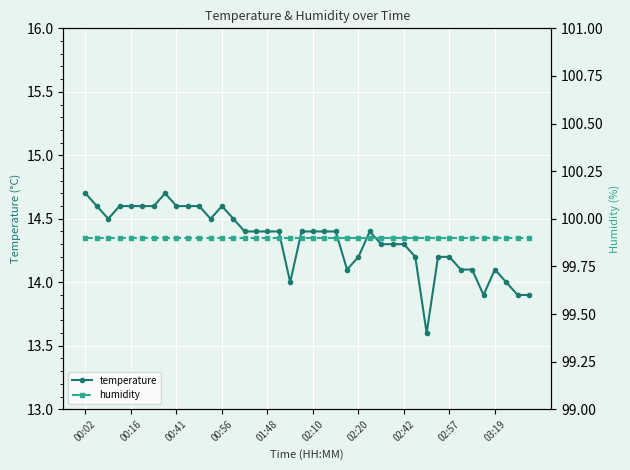

The temperature series shows 14.6 at 00:56. True or false?

True